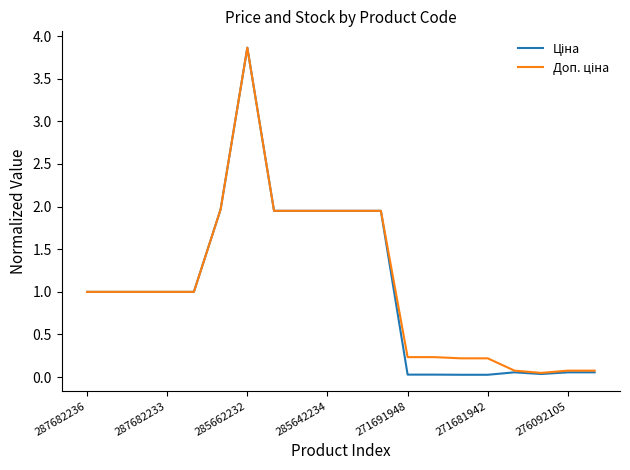

At which category is the sum across all series the highest?

285662232